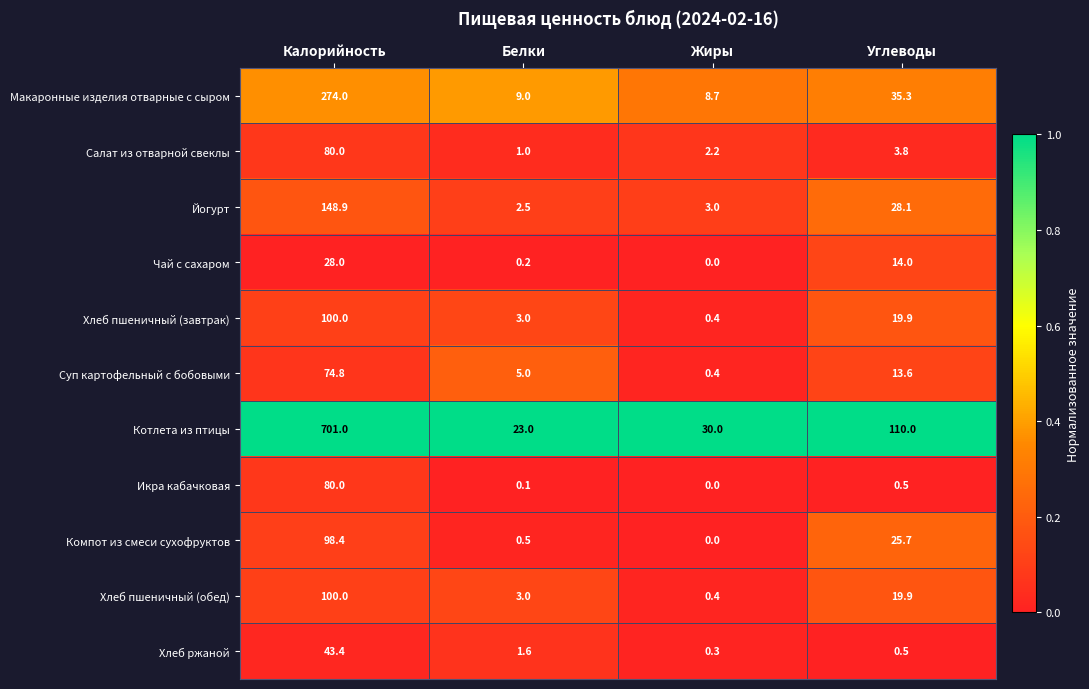

What is the difference between the second highest and minimum values in the Йогурт series?

25.6